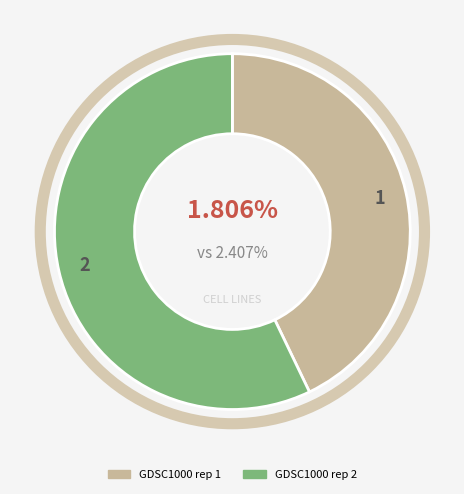

Which has a higher value, GDSC1000 rep 2 or GDSC1000 rep 1?

GDSC1000 rep 2